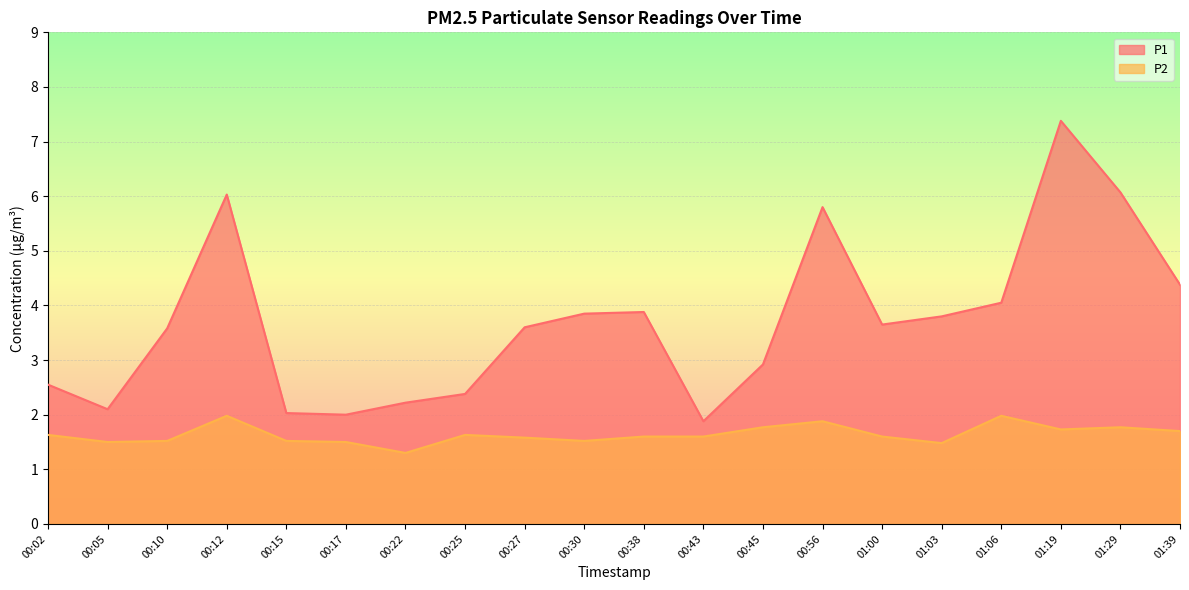

At how many categories does at least one series exceed 5?

4